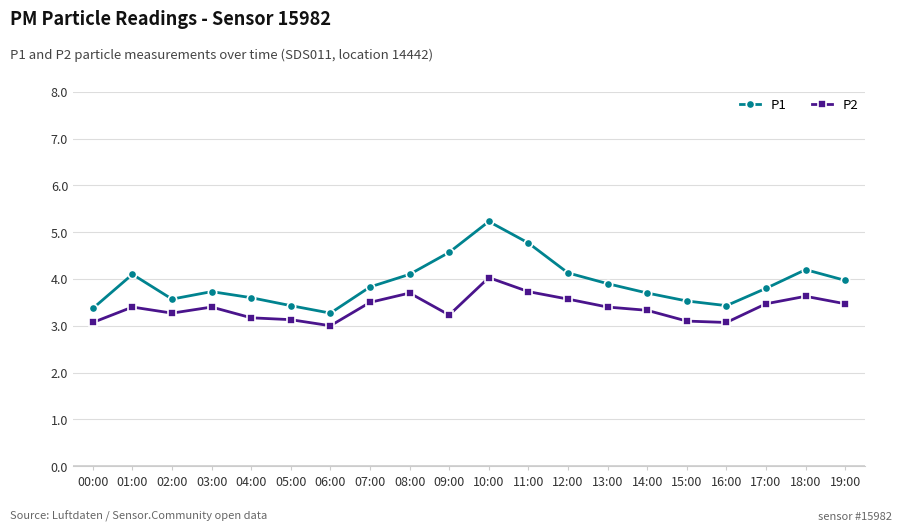

Which series has the largest range (max minus min)?

P1